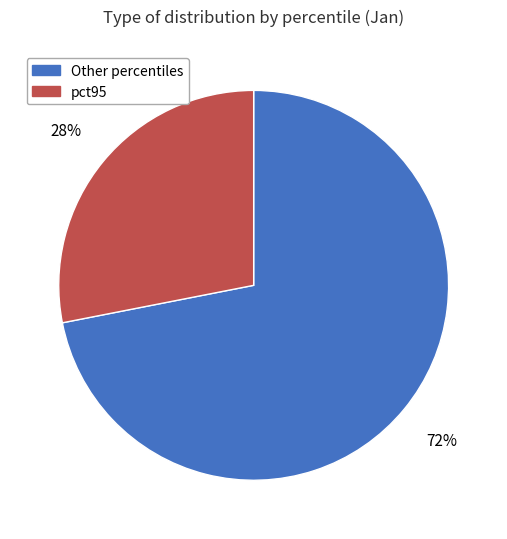

Combined, do Other percentiles and pct95 account for over 50%?

Yes